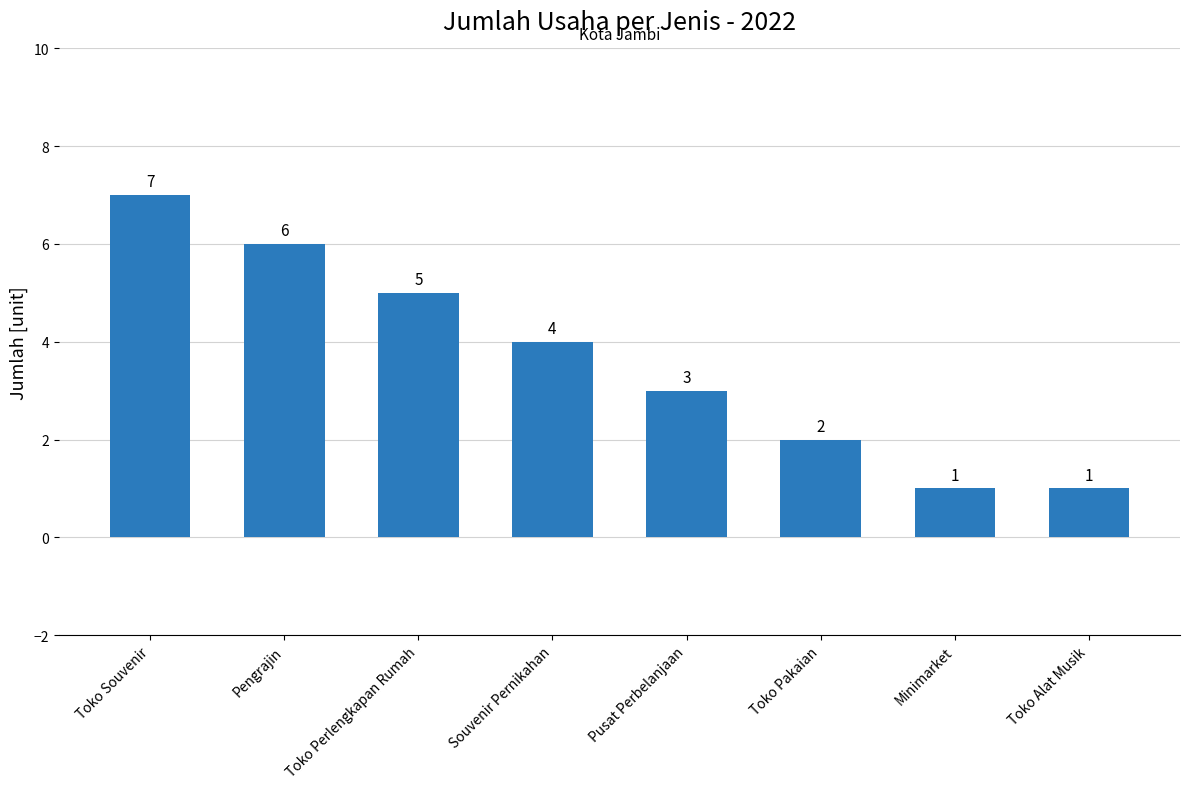

Between Souvenir Pernikahan and Minimarket, which is larger?

Souvenir Pernikahan